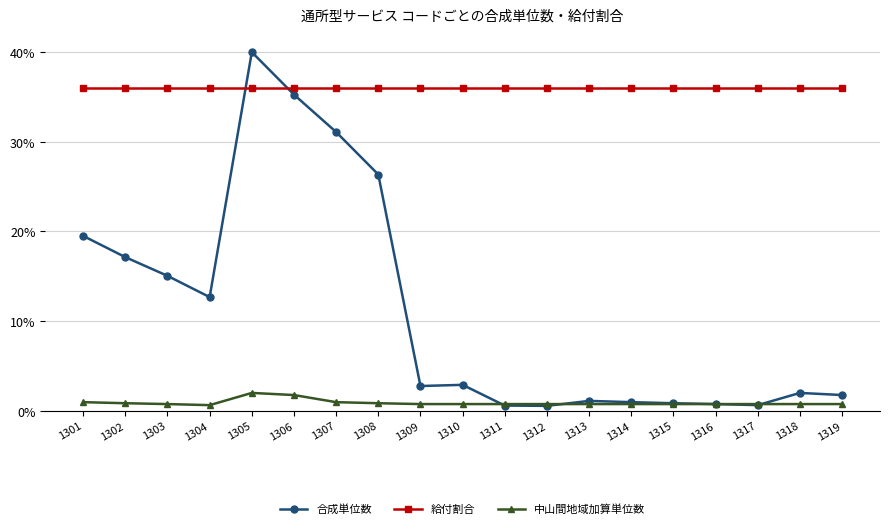

The value of 合成単位数 at 1301 is 19.5. True or false?

True